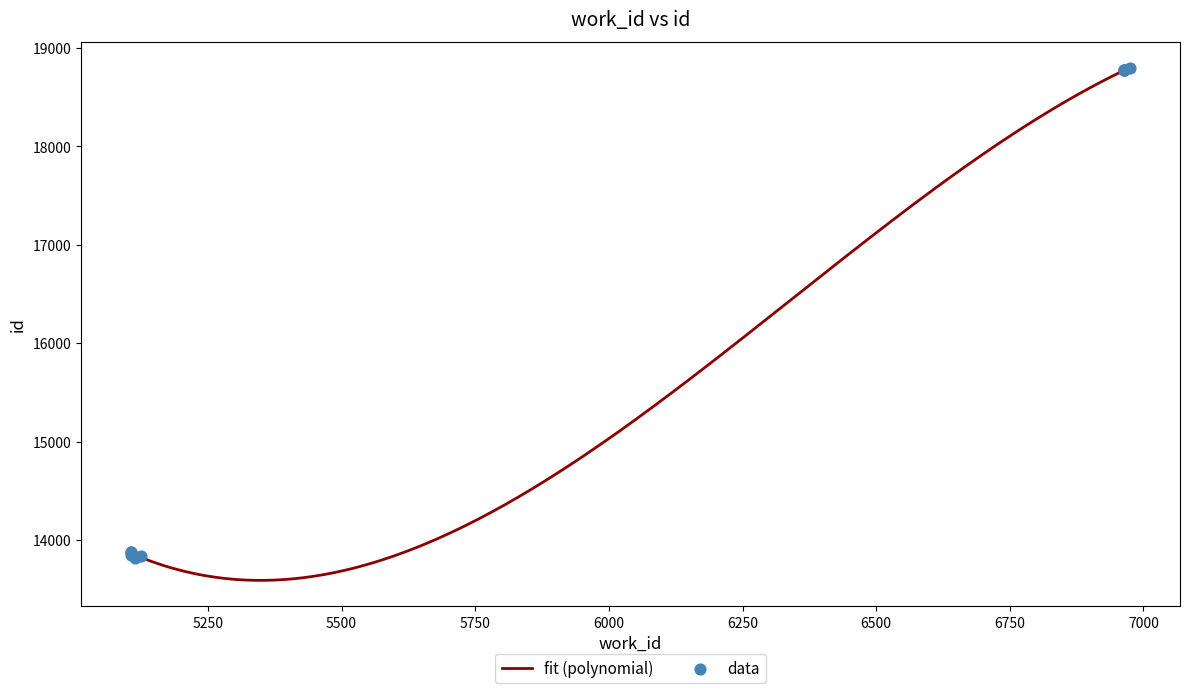

What is the ratio of the value at 6964 to the value at 6975?

1.0